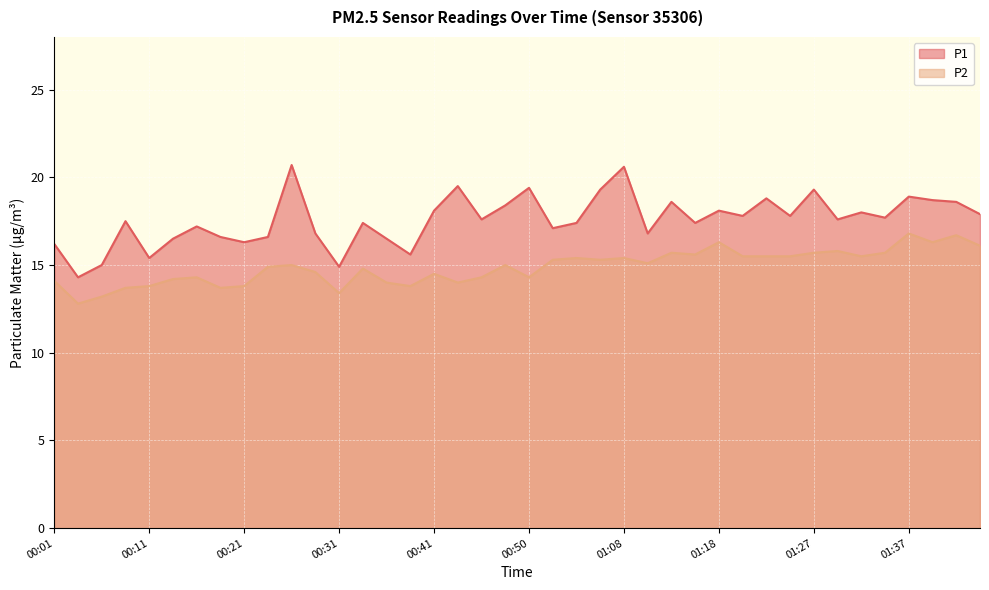

How many data points does each series have?

40